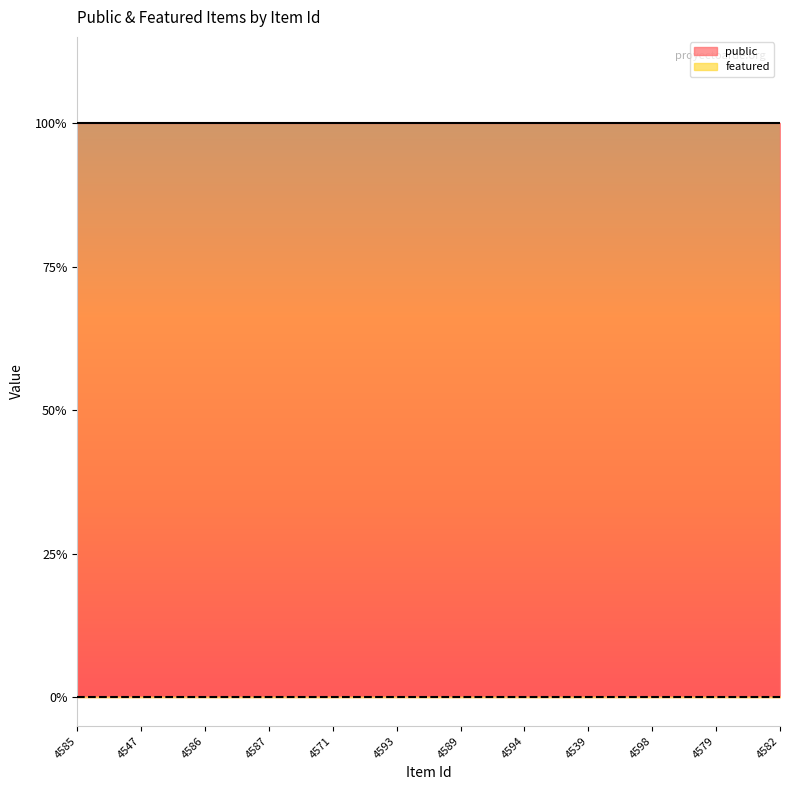

At which category is the sum across all series the highest?

4585